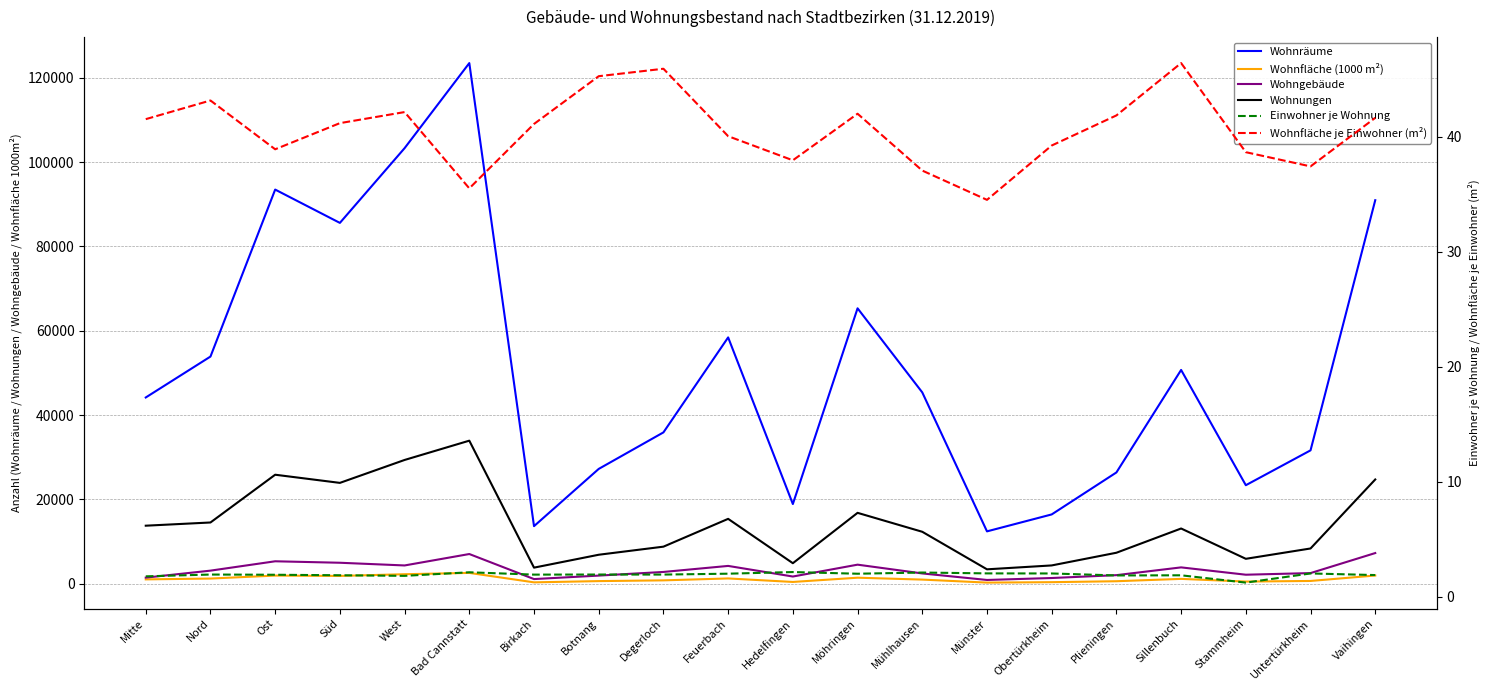

Where is the first local minimum for Wohnungen?

Süd